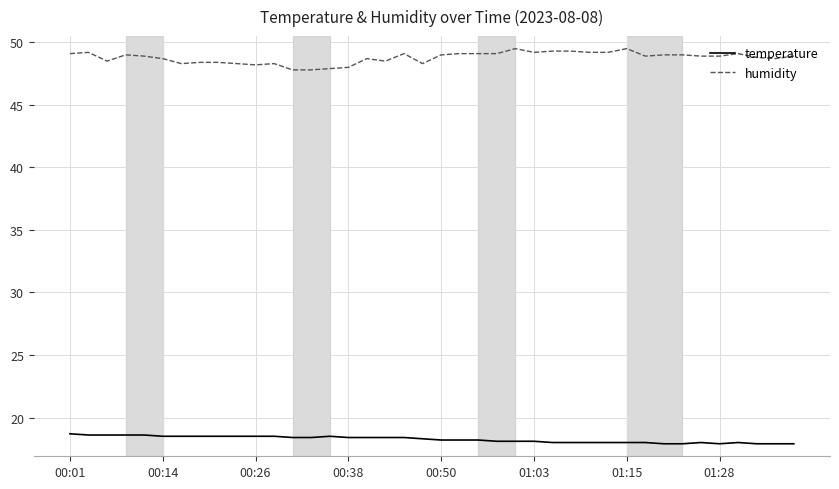

What is the difference between the maximum and minimum values in the temperature series?

0.8